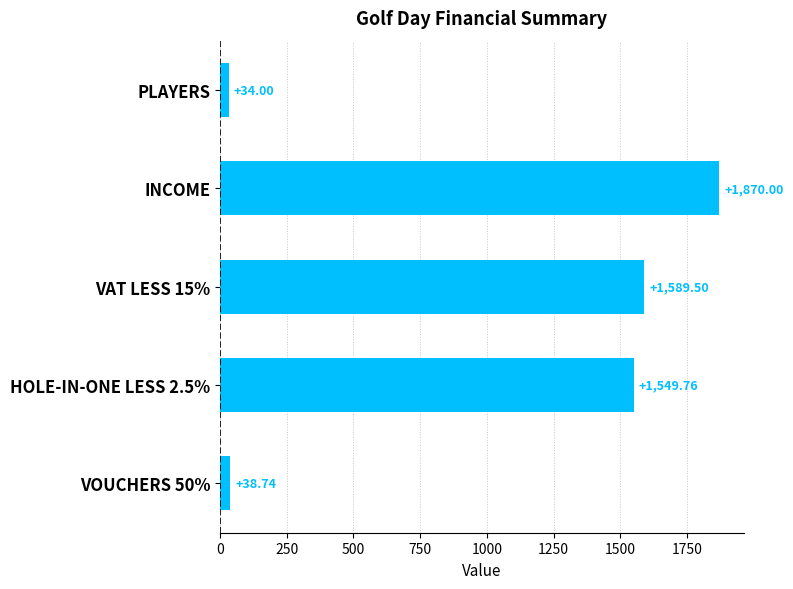

What is the ratio of the value at PLAYERS to the value at VOUCHERS 50%?

0.9